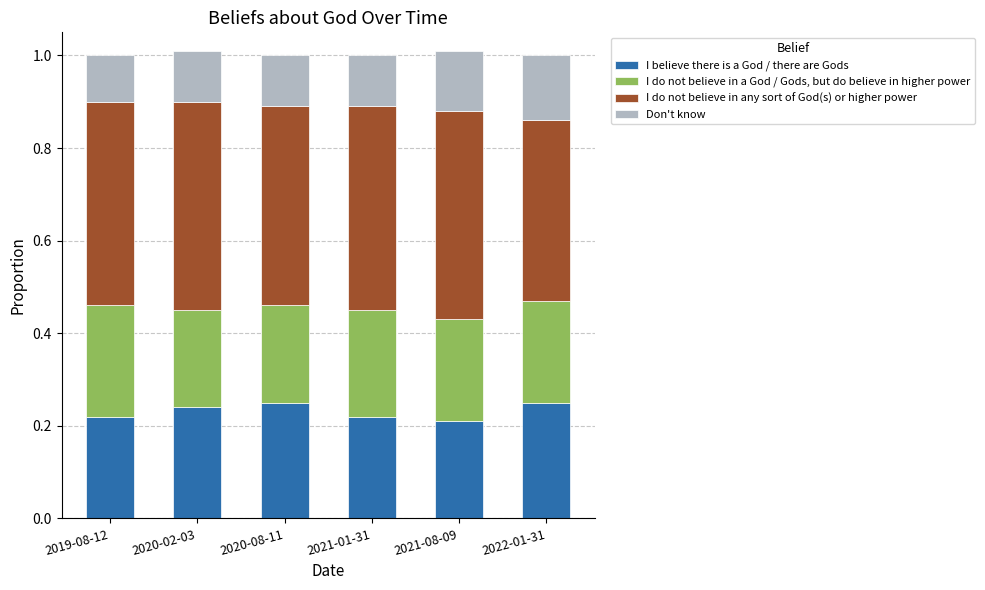

Count the number of categories in the chart.

6